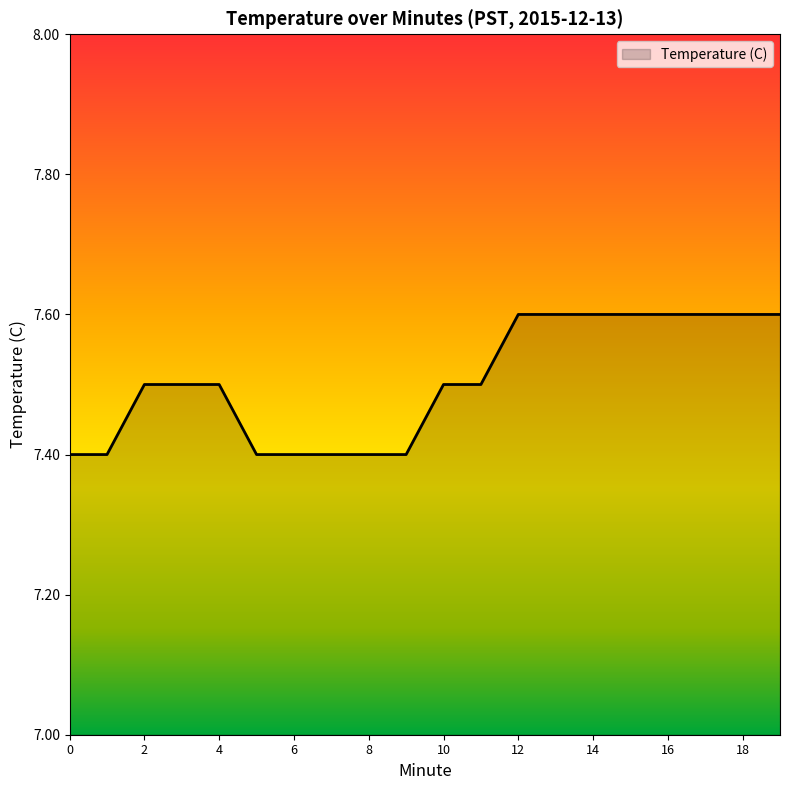

What is the average value?

7.5